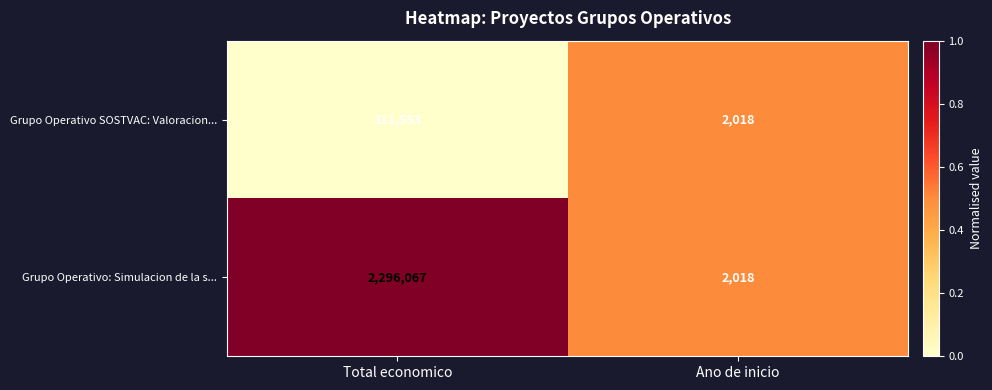

At Total economico, list the series in order from largest to smallest.

Grupo Operativo: Simulacion de la s..., Grupo Operativo SOSTVAC: Valoracion...